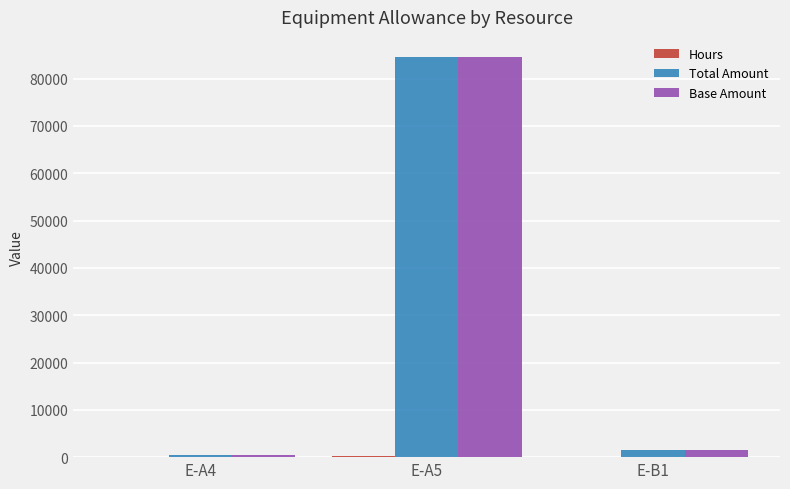

How many data points in Base Amount are above 1453?

2